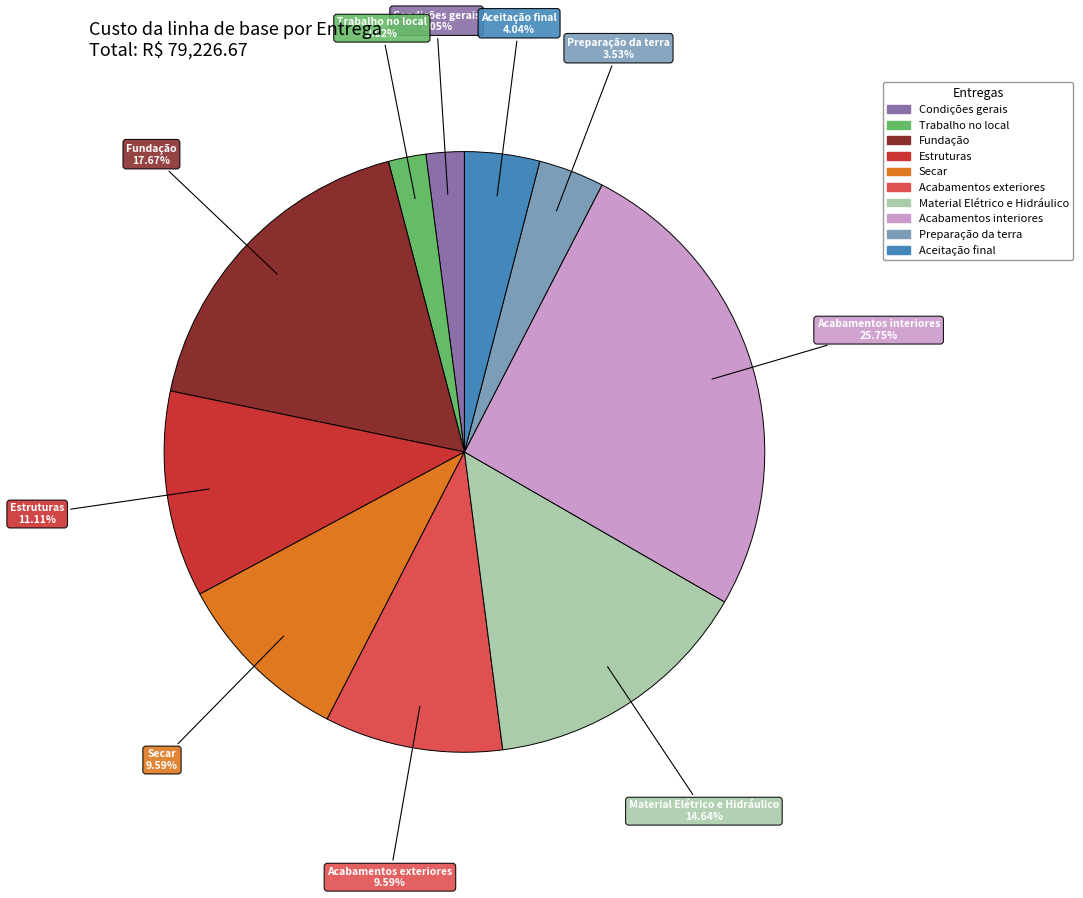

To the nearest percent, what is the difference between the largest and smallest slice percentages?

24%